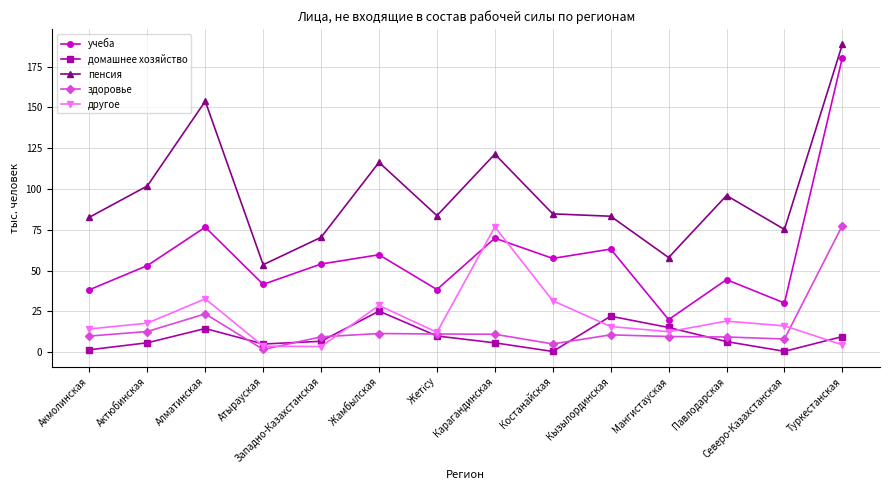

What is the label of the 2nd point from the left?

Актюбинская